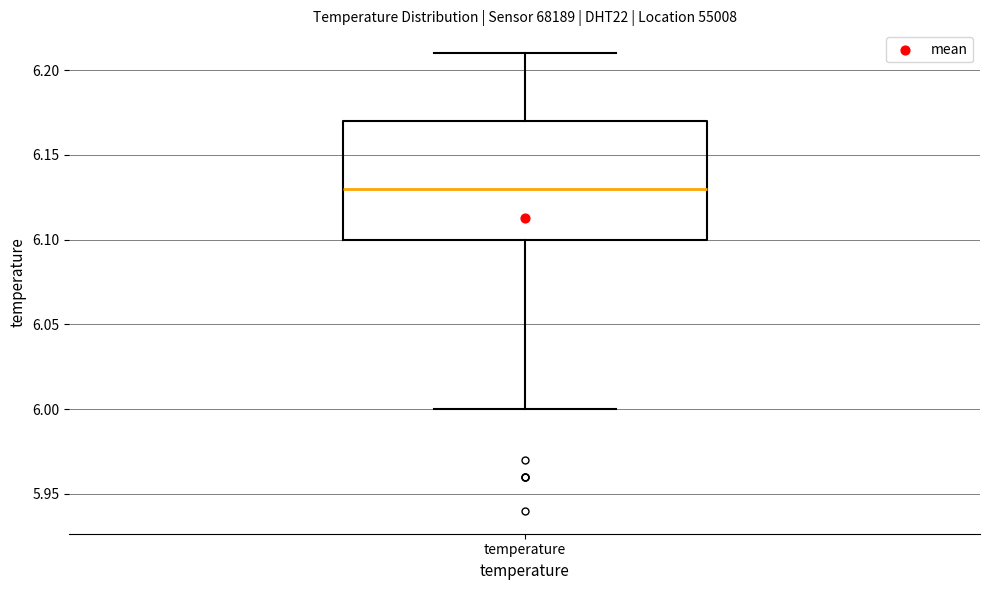

Where is the lower edge of the box for temperature on the y-axis? The values are not printed on the chart, so give them approximately, as read against the axis.

6.10